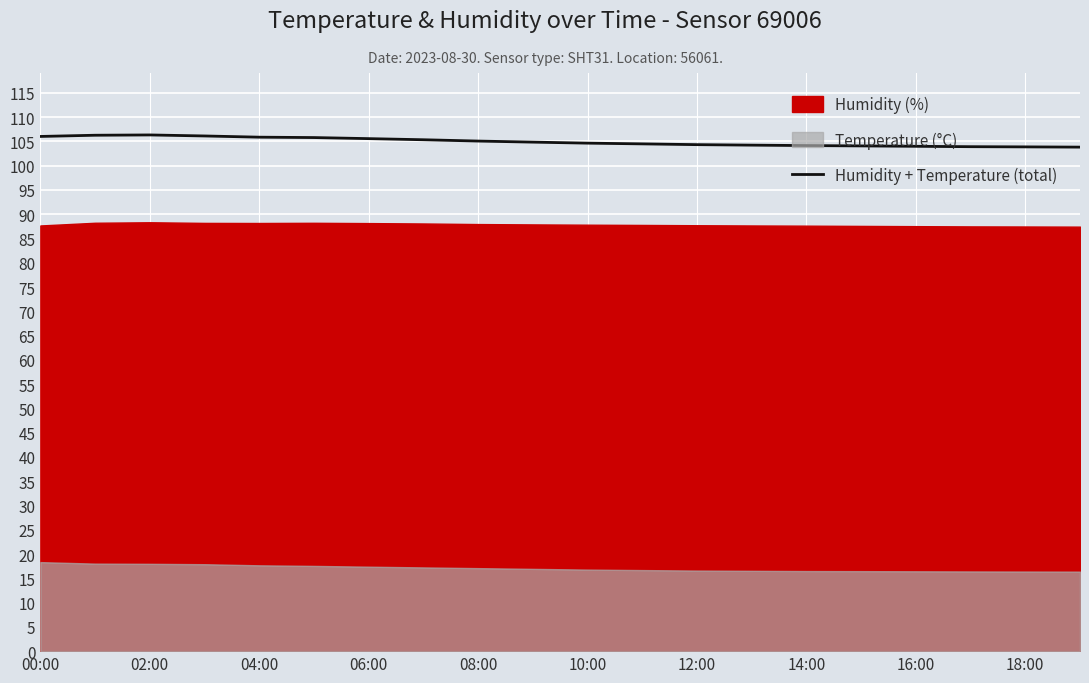

What is the sum of the values at 14:00 and 04:00?

211.7